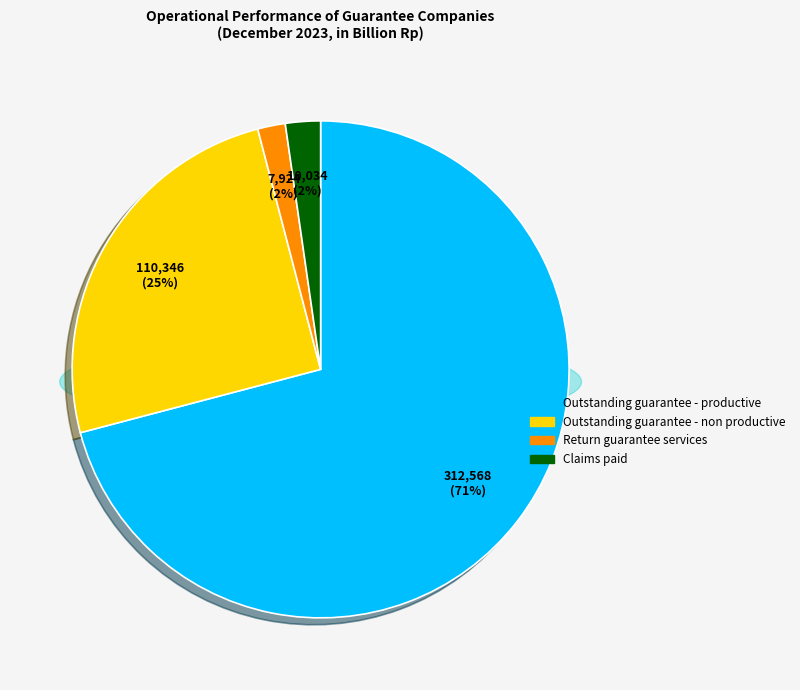

The Outstanding guarantee - non productive slice represents 18% of the pie. True or false?

False